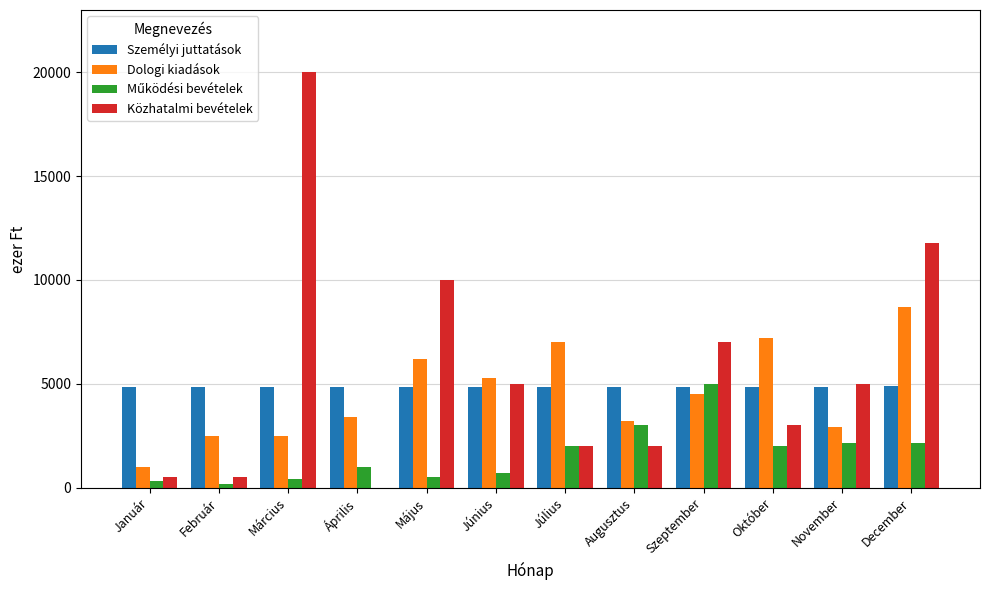

How many data points does each series have?

12